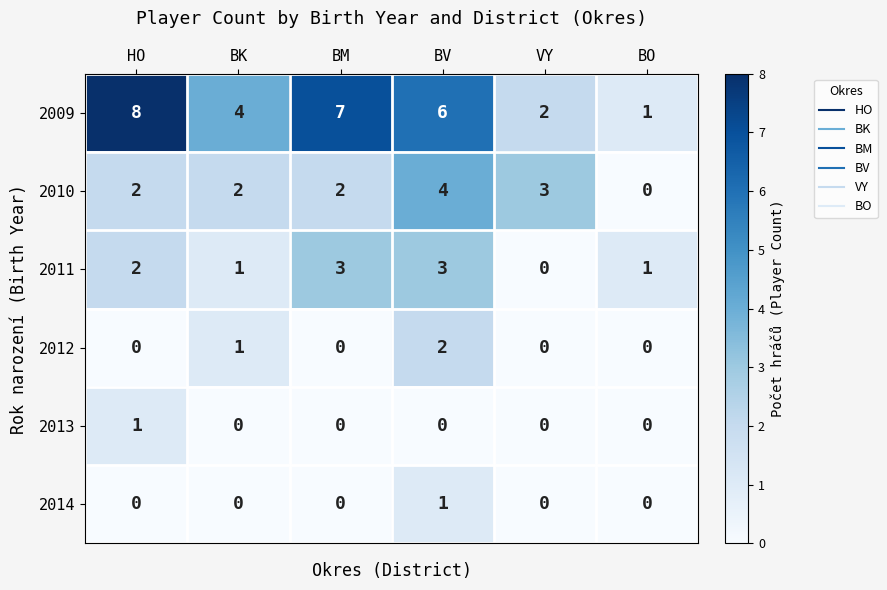

Which category has the highest value across all series?

HO